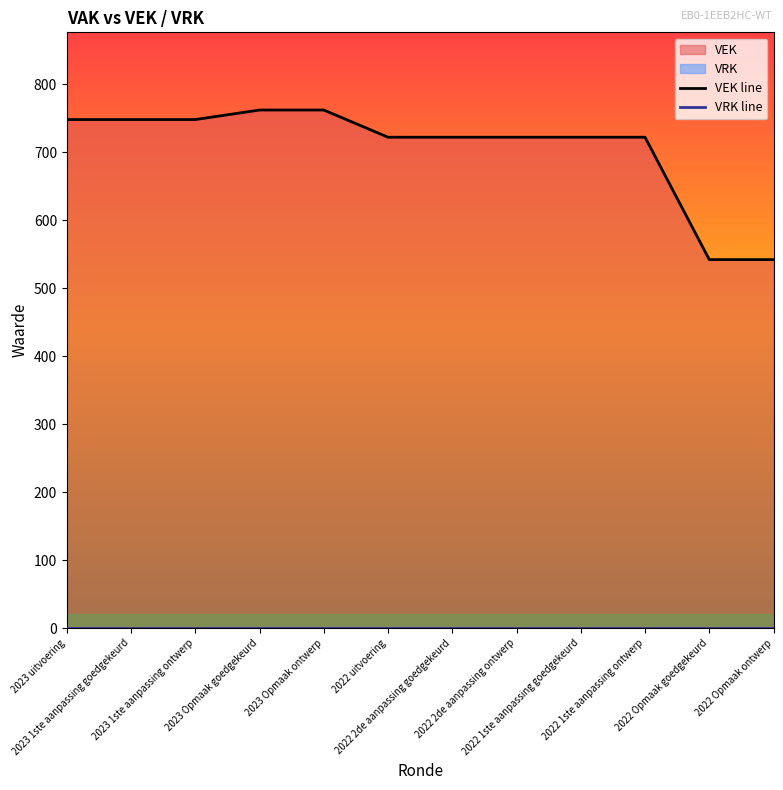

True or false: VRK line and VEK line intersect in this chart.

False